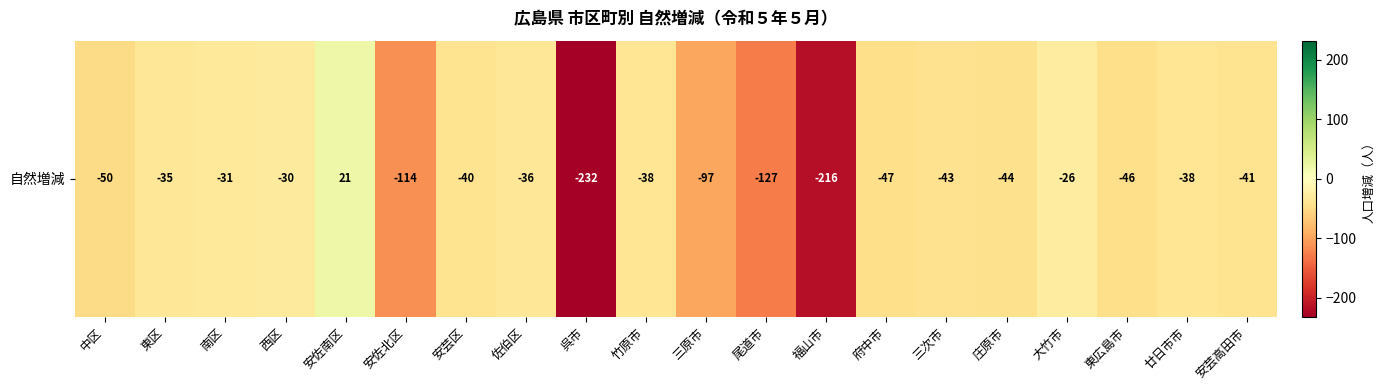

What is the sum of all values?

-1310